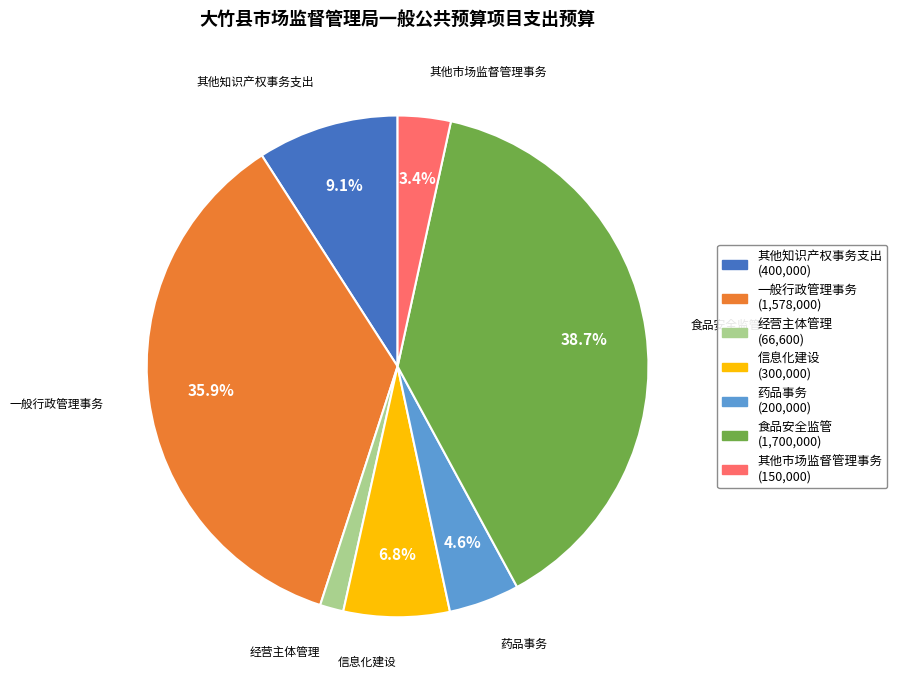

To the nearest percent, what percentage of the pie is 其他市场监督管理事务?

3%